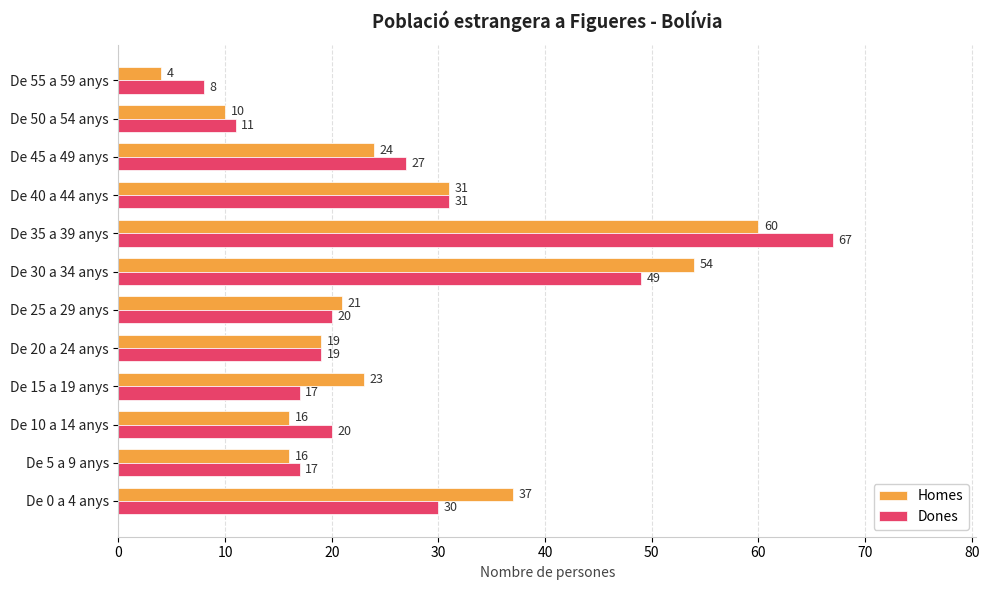

Count the number of categories in the chart.

12